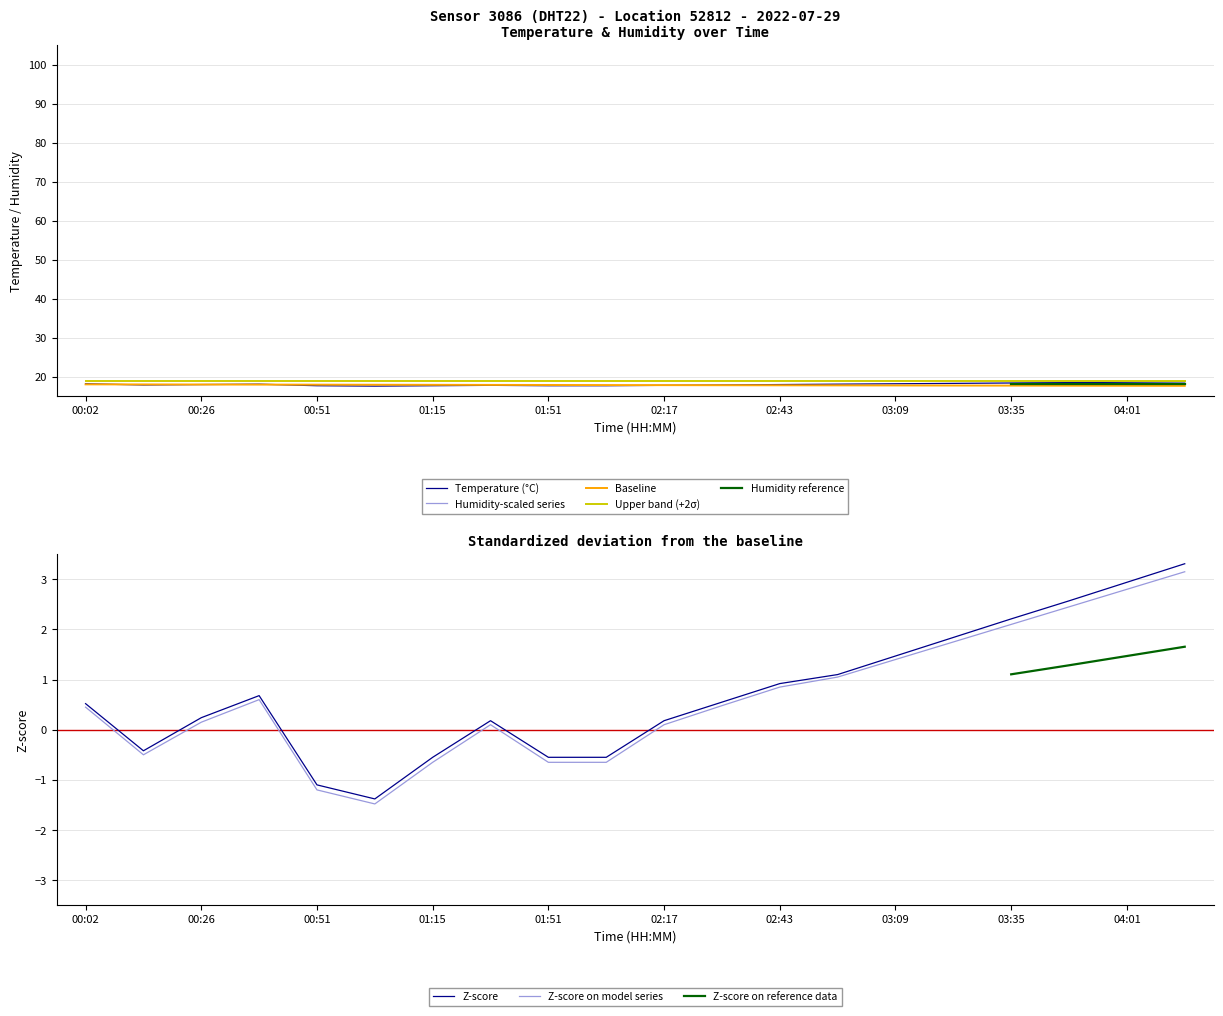

What is the label of the 20th point from the left?

04:14